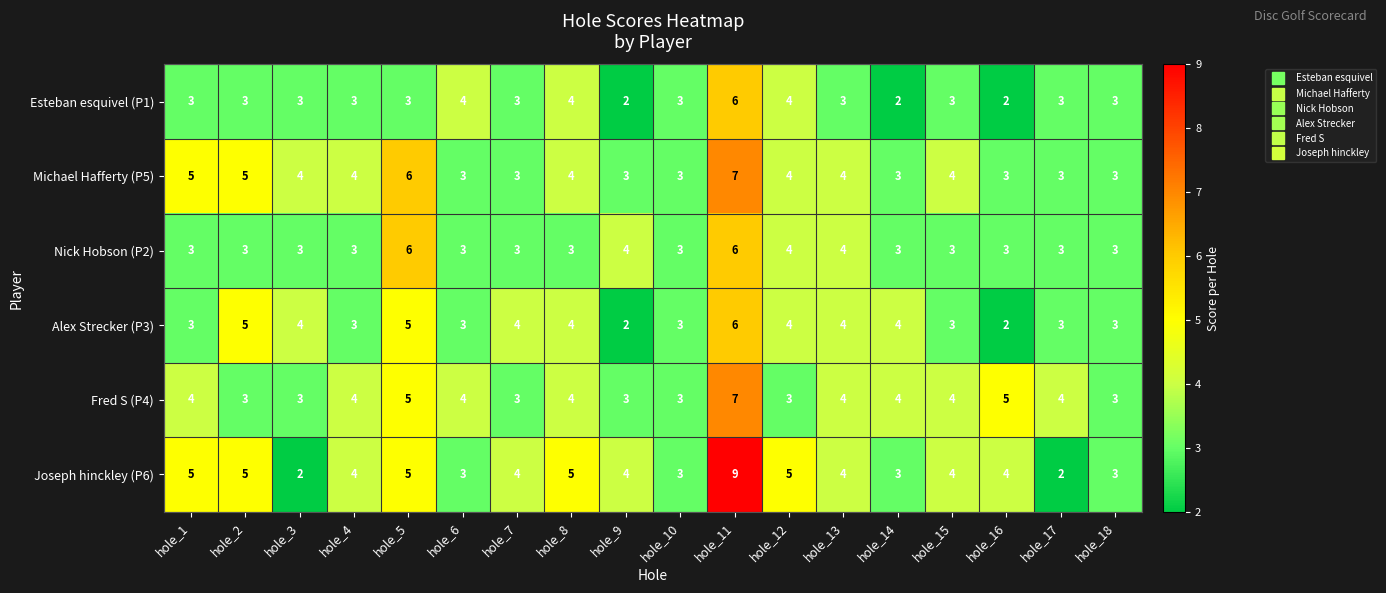

The value of Fred S (P4) at hole_4 is 5. True or false?

False